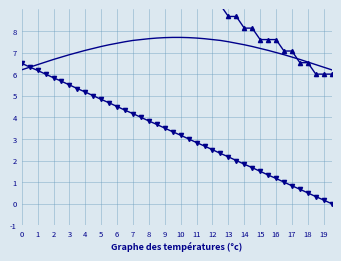

What is the greatest value displayed?

14.0